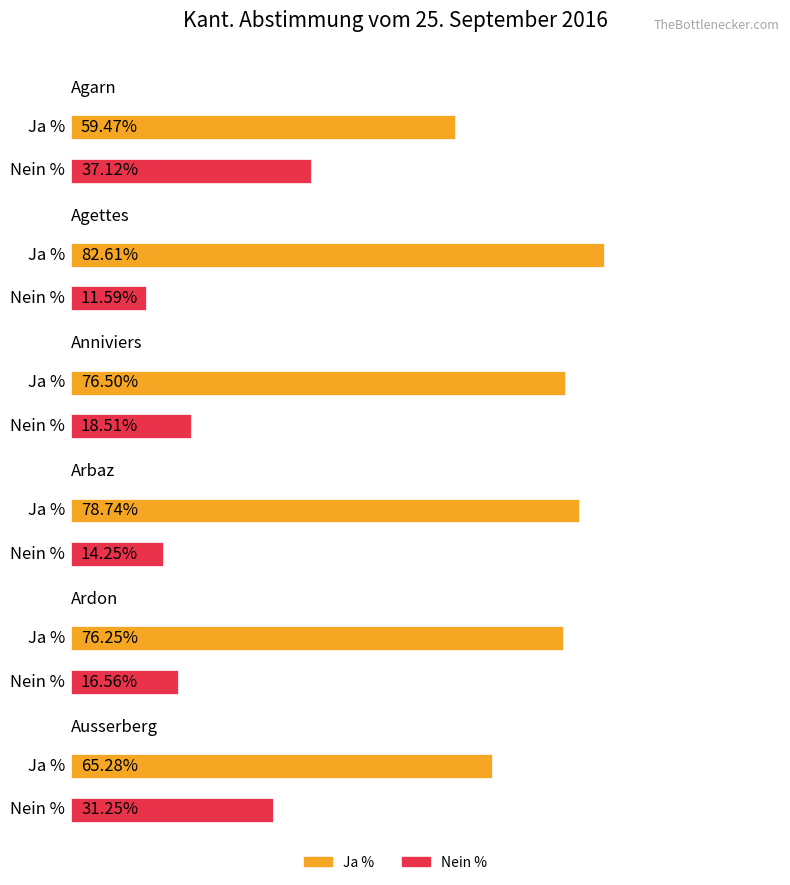

What is the value of the Ja % bar at the 5th from the left?

76.2